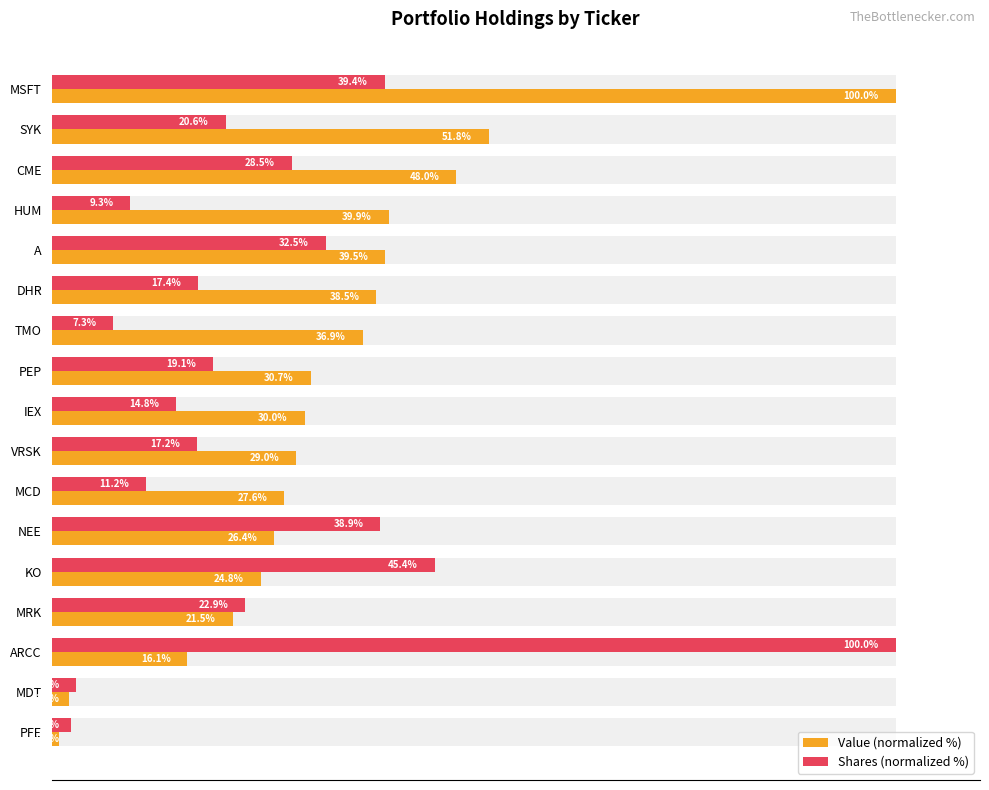

Is the value of Value (normalized %) at MSFT greater than the value of Shares (normalized %) at MDT?

Yes